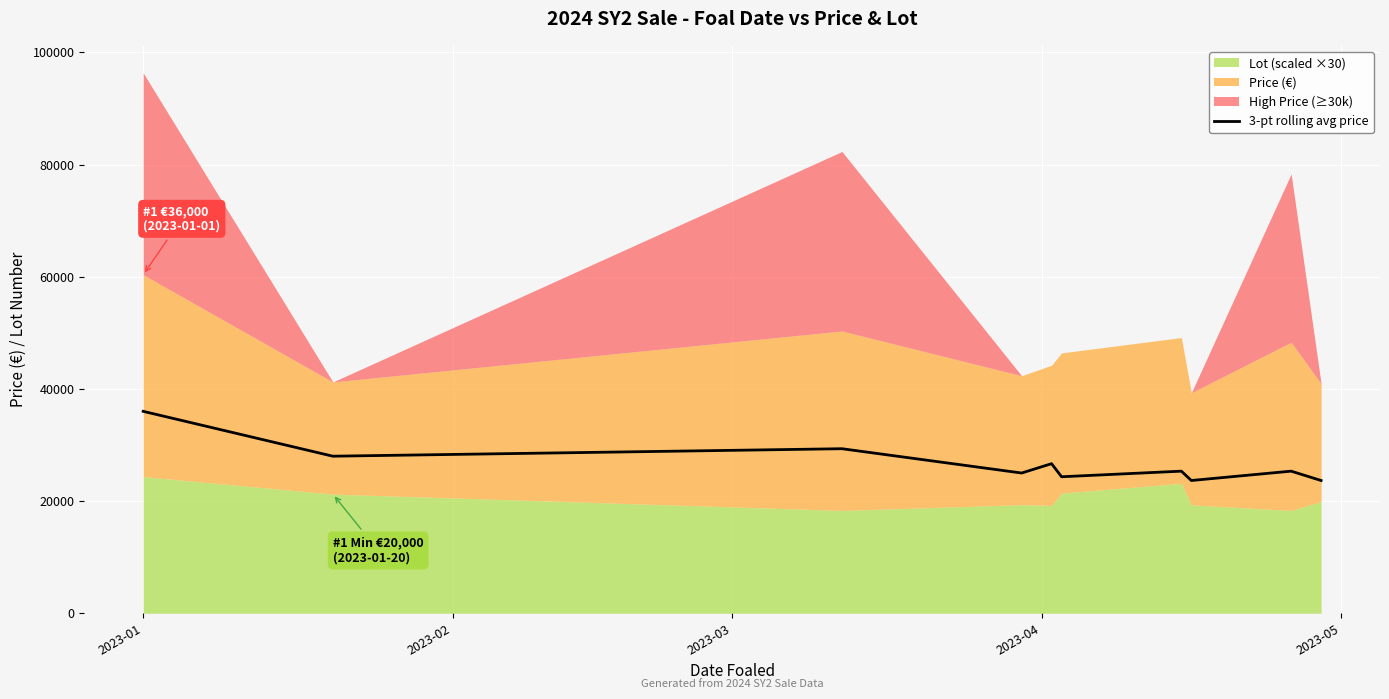

Reading right to left, list all the values displayed in this chart.

23666.7	25333.3	23666.7	25333.3	24333.3	26666.7	25000.0	29333.3	28000.0	36000.0